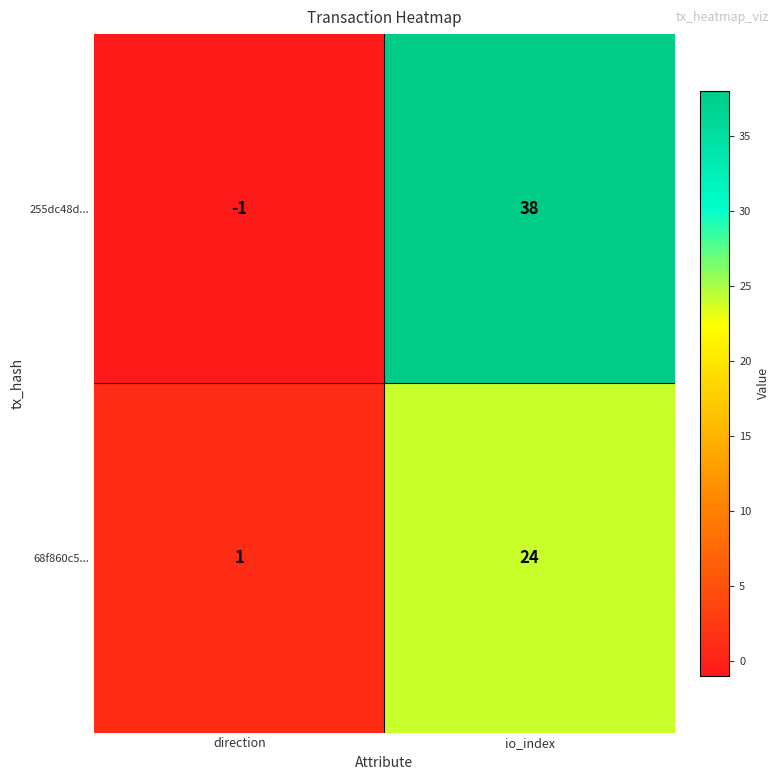

Which series has the largest total across all categories?

255dc48d...